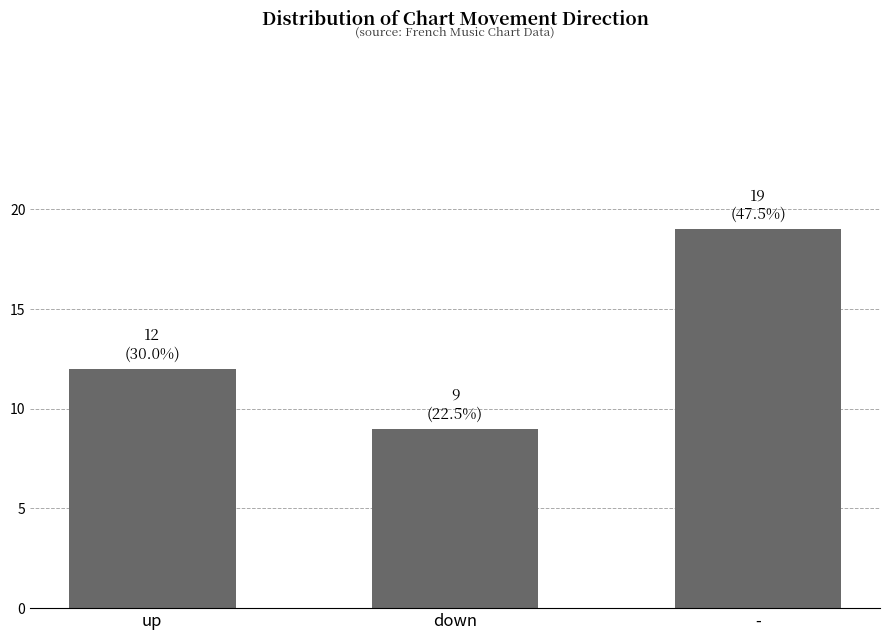

Which has a higher value, up or down?

up